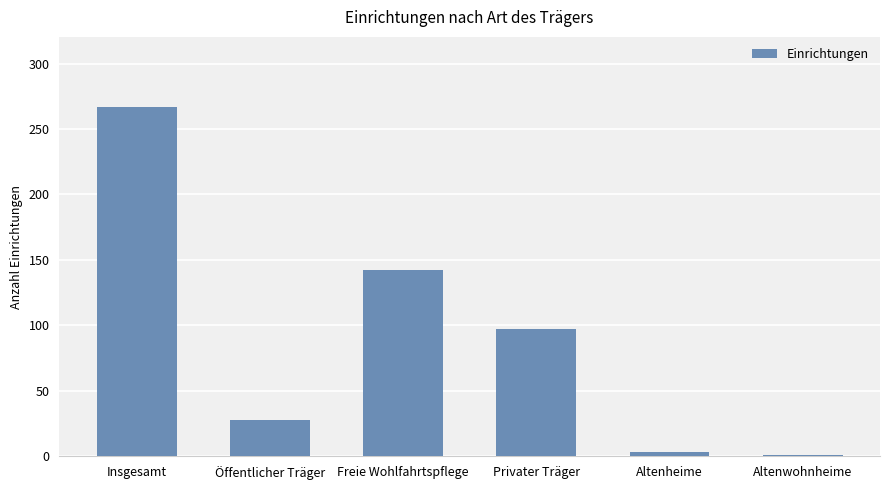

What is the change in value from Insgesamt to Altenwohnheime?

-266